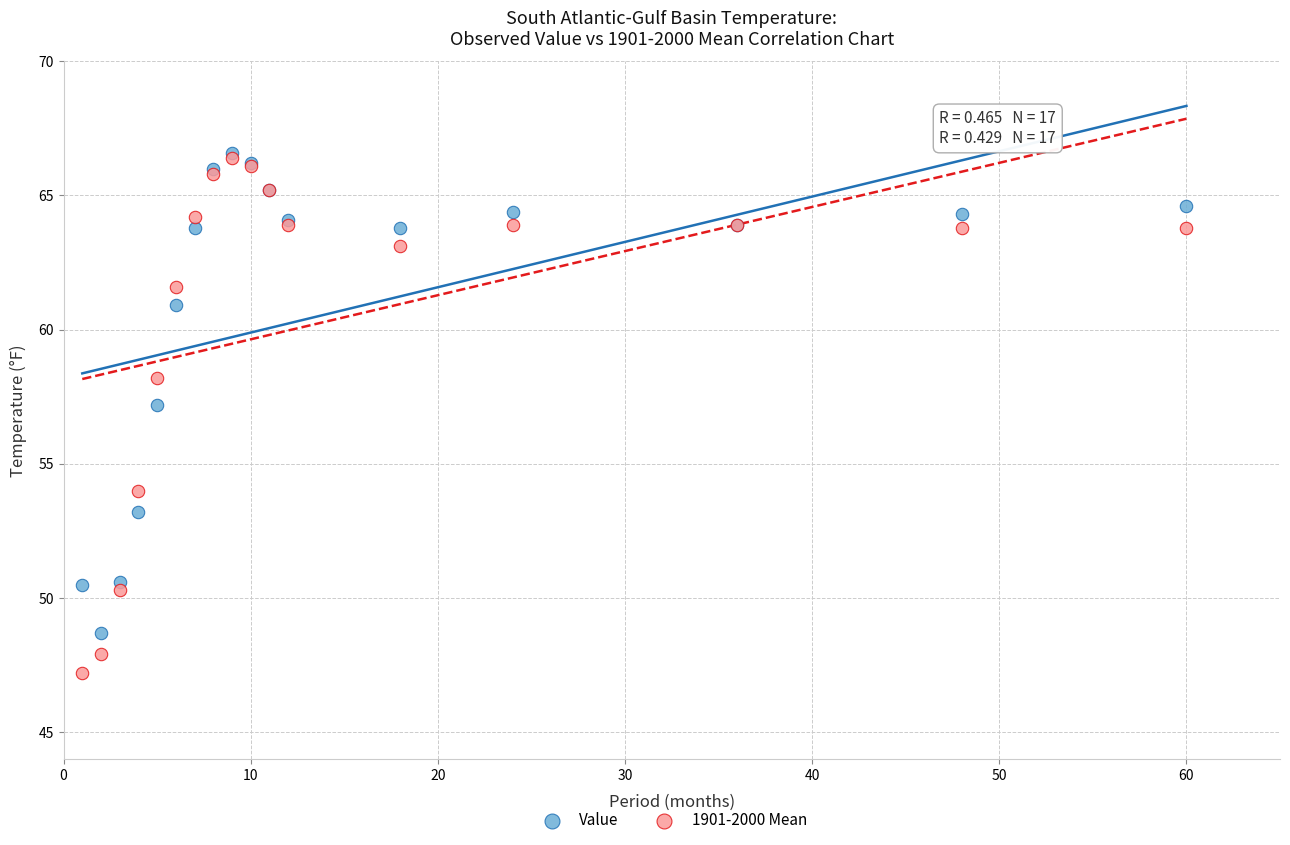

Across all series, what Y value is closest to 56?

57.2